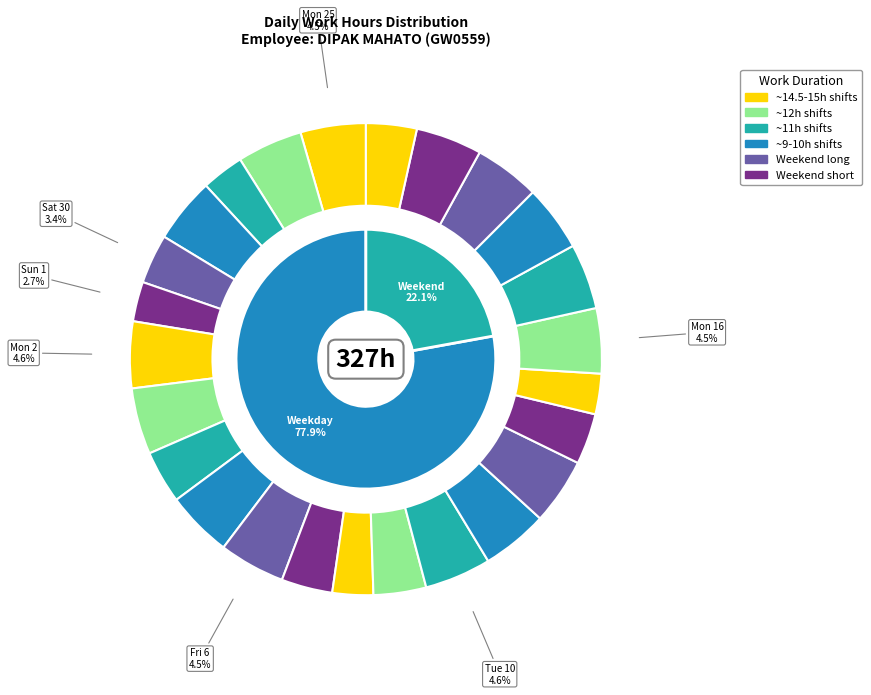

To the nearest percent, what is the combined percentage of Wed 11 and Sat 21?

8%